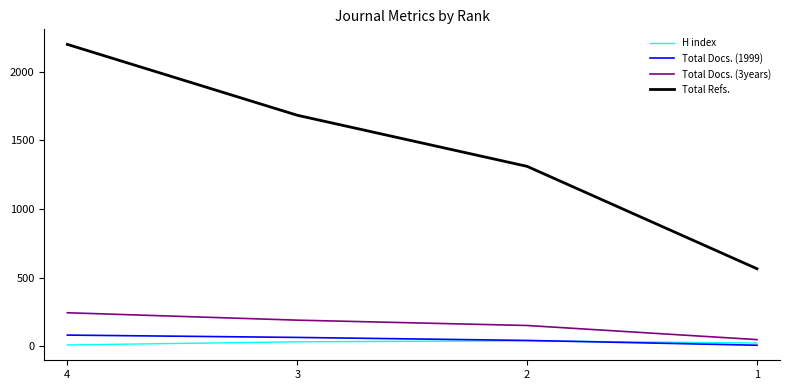

What is the total value across all series at 2?

1540